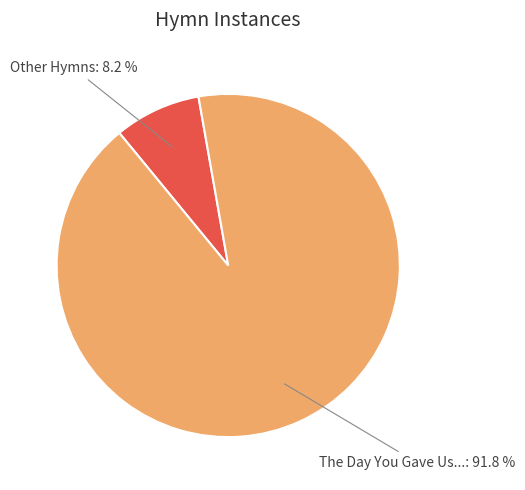

Is there any slice that represents more than half of the pie?

Yes